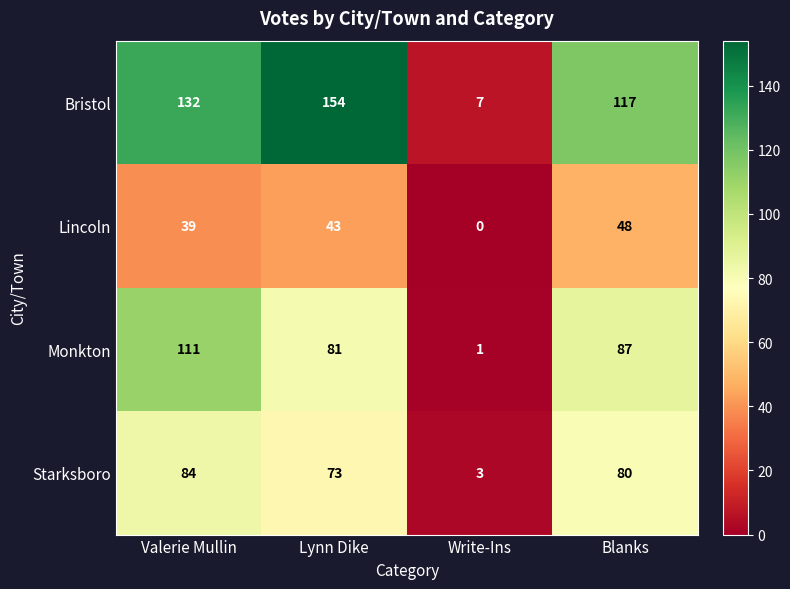

Is it true that Monkton equals 81 at Lynn Dike?

True